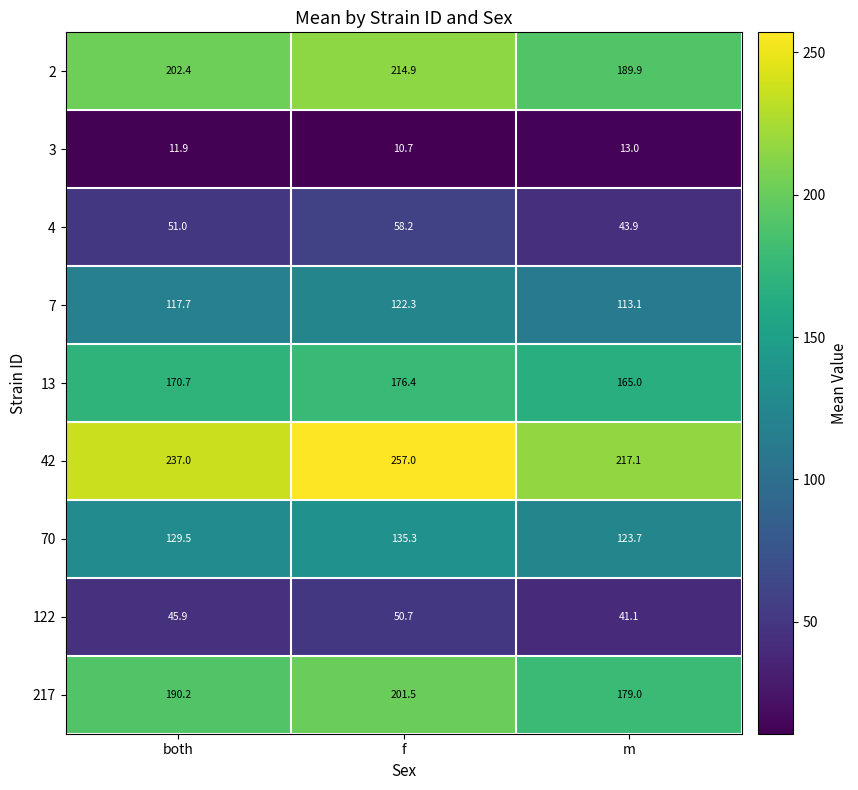

What is the greatest value displayed?

257.0